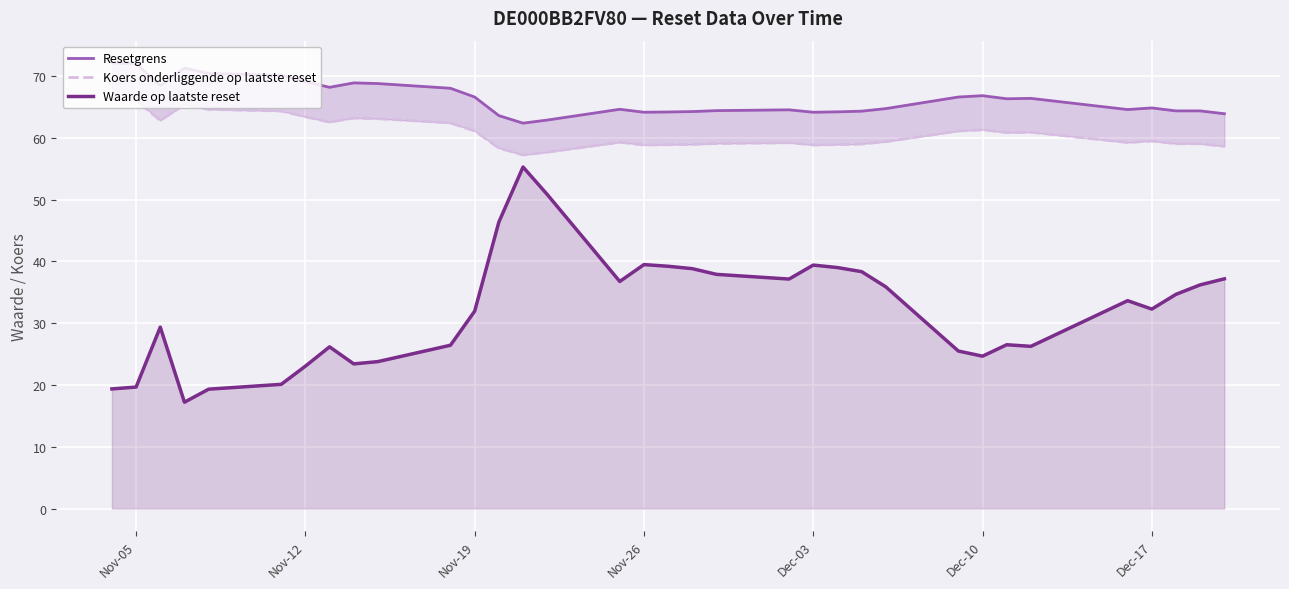

Is it true that Waarde op laatste reset equals 40.4 at 28?

False